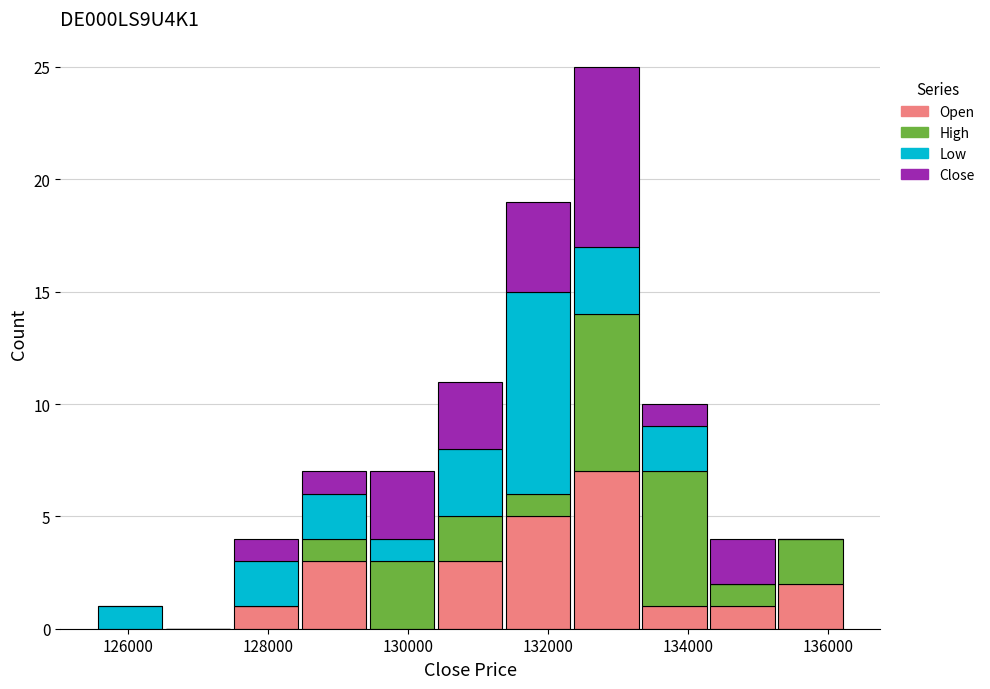

Reading left to right, transcribe this chart: for each stacked bar, give the range it covers on the x-axis and its total height. Neither the bar edges nor the heights are printed on the chart, so give them approximately, as read against the axes.

125600 to 126600: 1
126600 to 127400: 0
127400 to 128400: 4
128400 to 129400: 7
129400 to 130400: 7
130400 to 131400: 11
131400 to 132400: 19
132400 to 133400: 25
133400 to 134200: 10
134200 to 135200: 4
135200 to 136200: 4